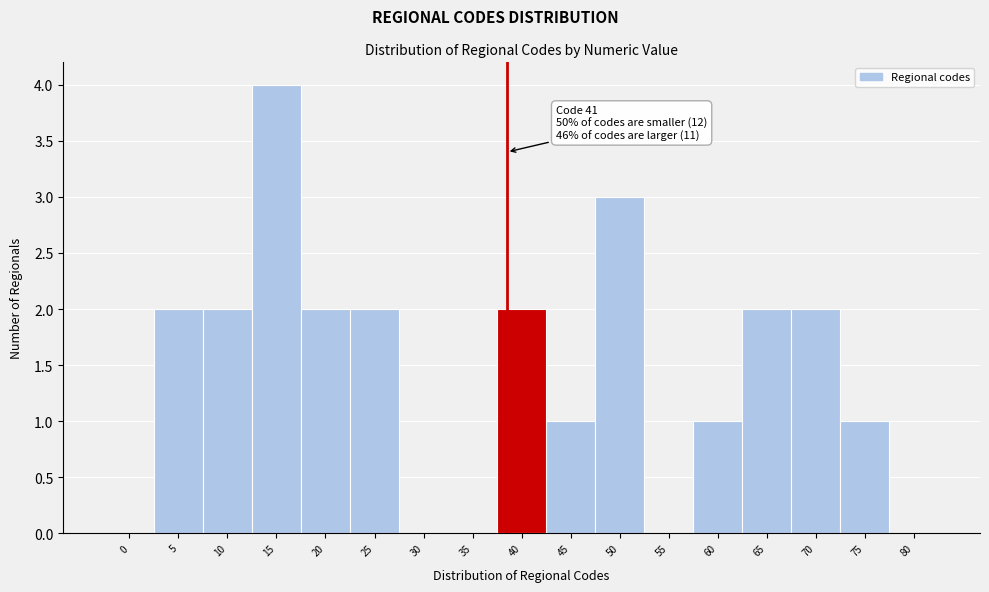

Reading left to right, what are all the values shown in this chart?

0=0	5=2	10=2	15=4	20=2	25=2	30=0	35=0	40=2	45=1	50=3	55=0	60=1	65=2	70=2	75=1	80=0